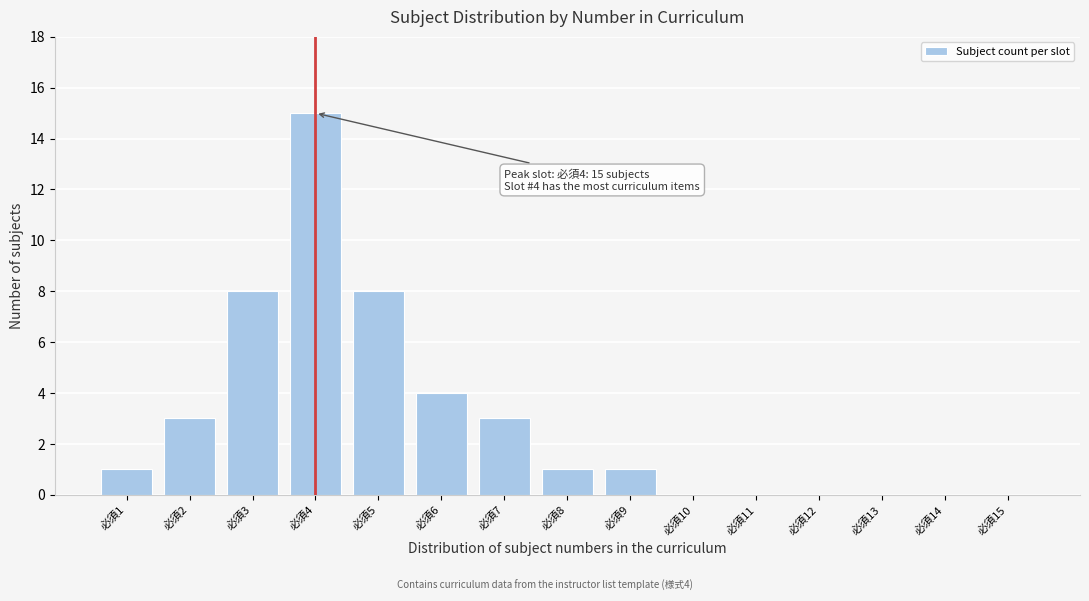

Reading left to right, transcribe all the data shown in this chart.

必須1=1	必須2=3	必須3=8	必須4=15	必須5=8	必須6=4	必須7=3	必須8=1	必須9=1	必須10=0	必須11=0	必須12=0	必須13=0	必須14=0	必須15=0